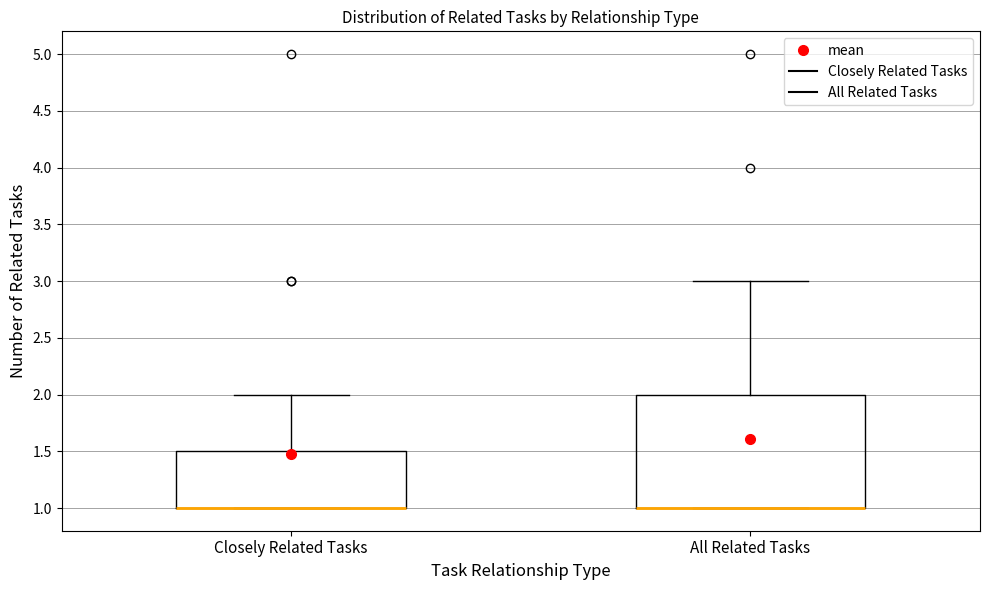

Where does the upper whisker of the box for All Related Tasks end on the y-axis? The values are not printed on the chart, so give them approximately, as read against the axis.

3.0